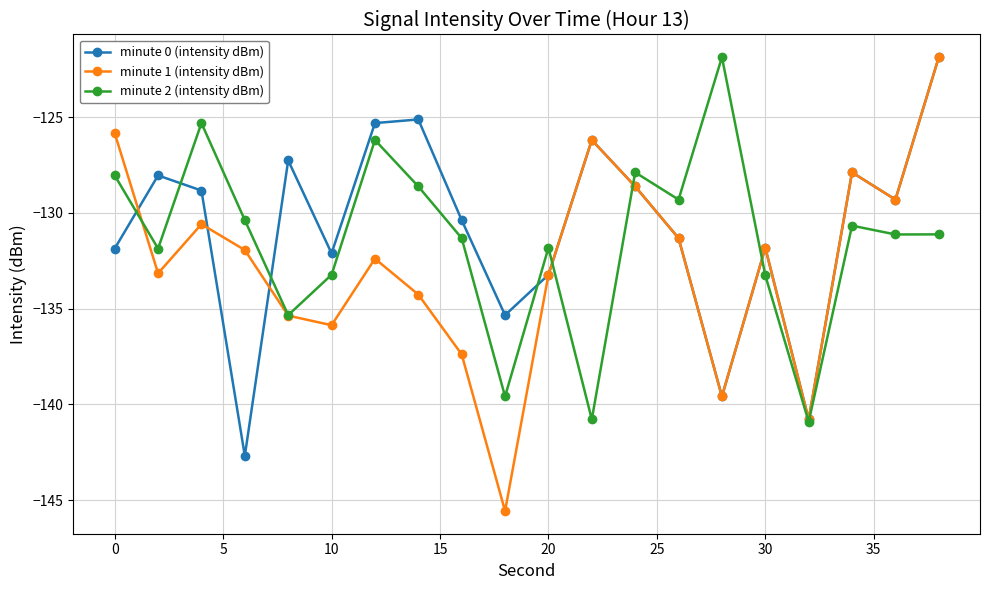

What is the value of the minute 0 (intensity dBm) point at the 7th from the left?

-125.3